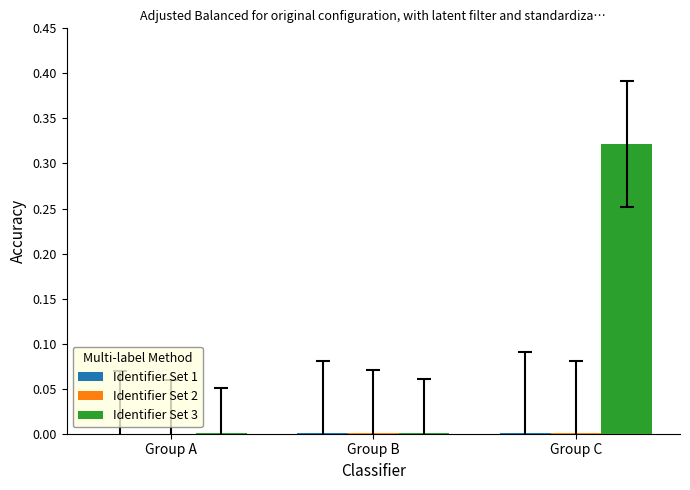

How many series are shown in this chart?

3